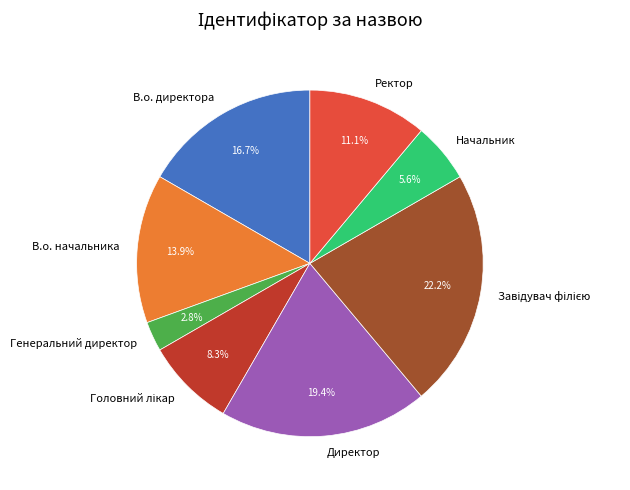

Which slice is the smallest?

Генеральний директор